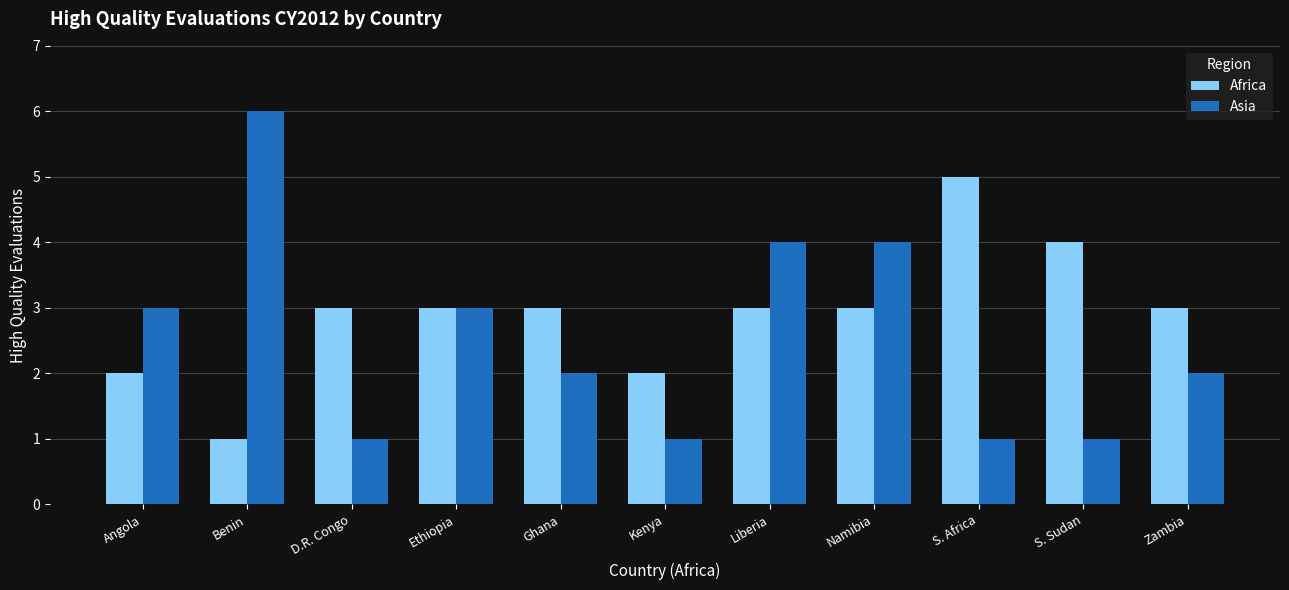

True or false: Africa has a value of 1 at Liberia.

False